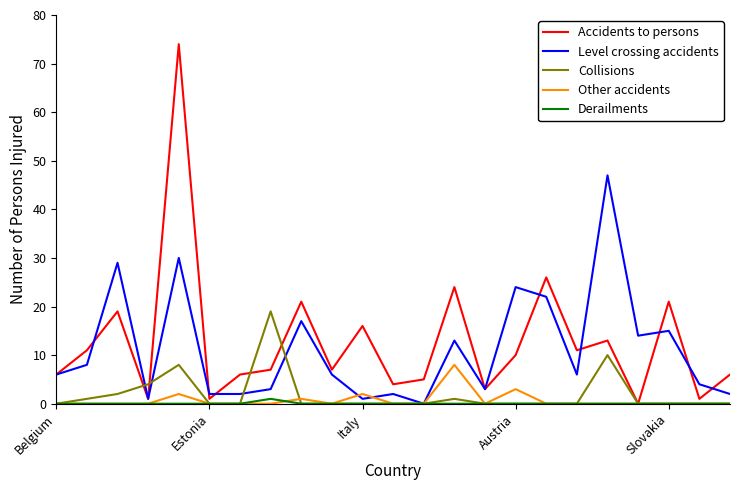

Rank the series by their maximum value, from lowest to highest.

Derailments, Other accidents, Collisions, Level crossing accidents, Accidents to persons